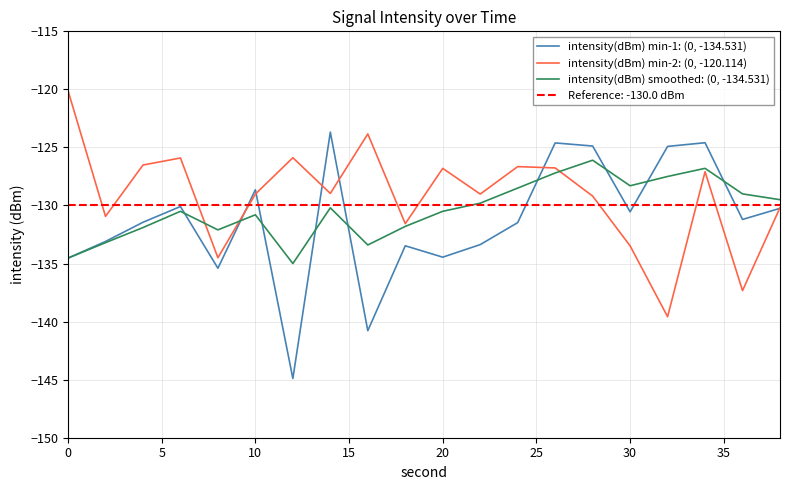

What is the highest value of the intensity(dBm) smoothed: (0, -134.531) series?

-126.1